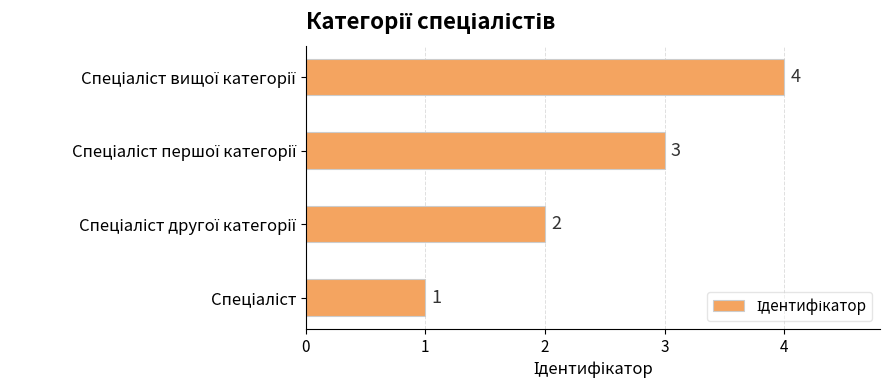

What is the greatest value displayed?

4